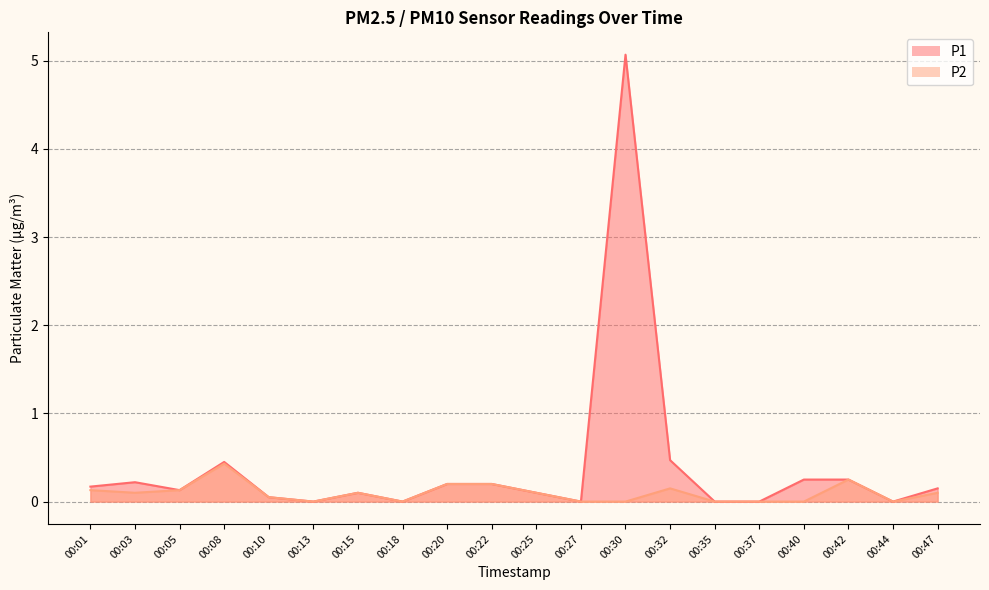

Between 00:37 and 00:18, which is larger?

00:37